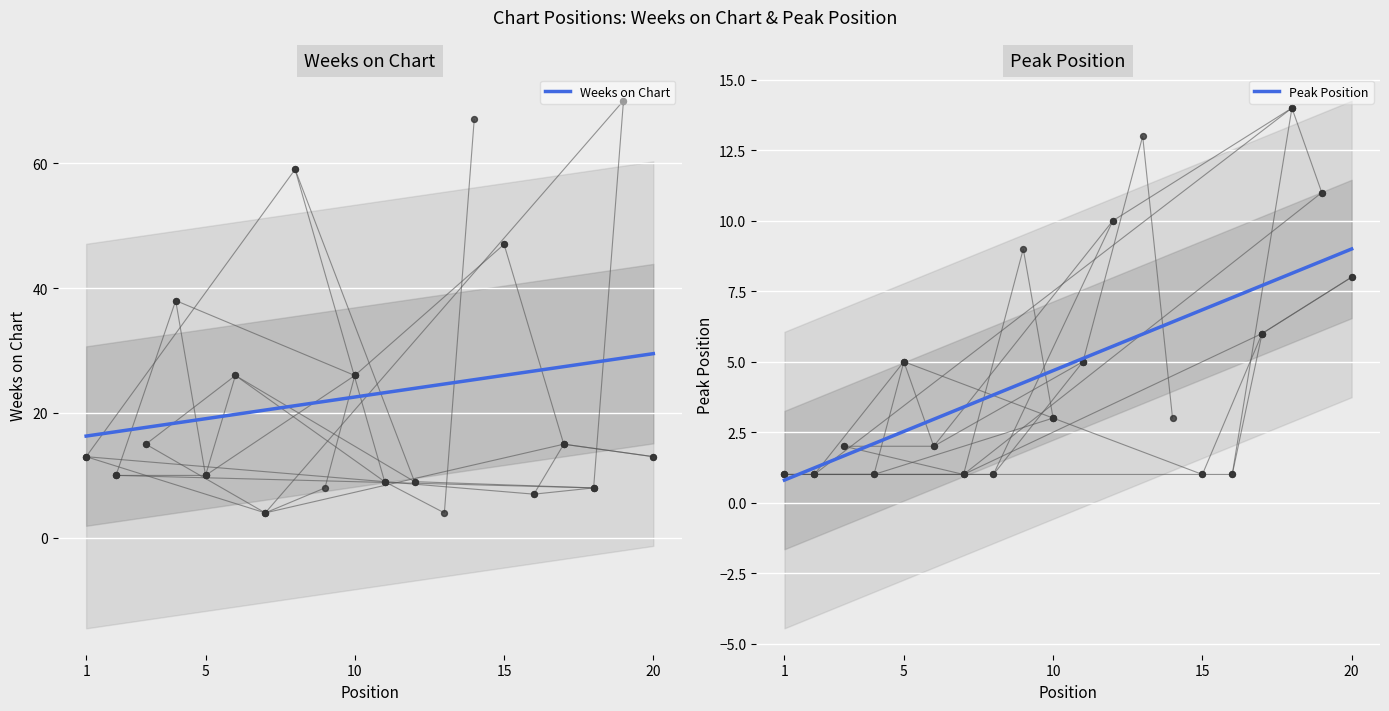

What are all the series names shown in the legend?

Weeks on Chart, Peak Position